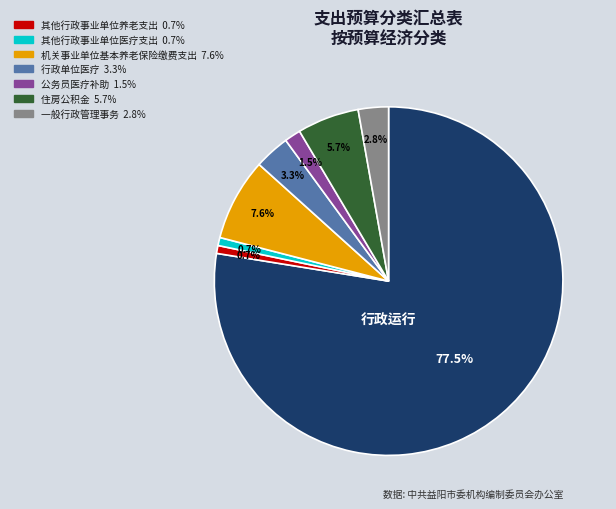

Is there a majority slice in this chart?

Yes